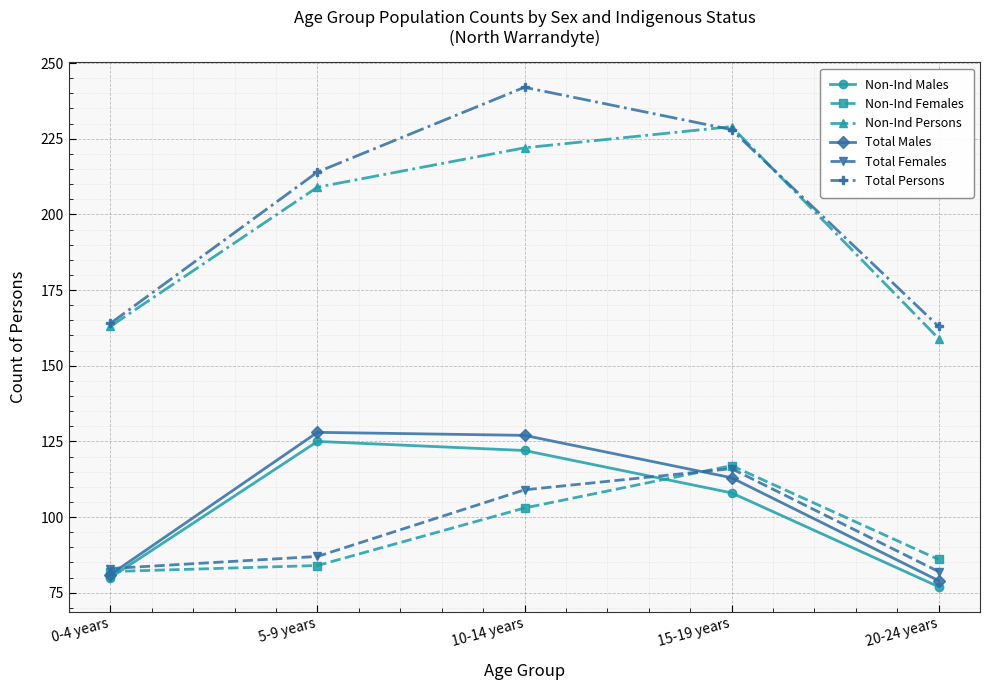

Where is Total Persons nearest to the value 202?

5-9 years